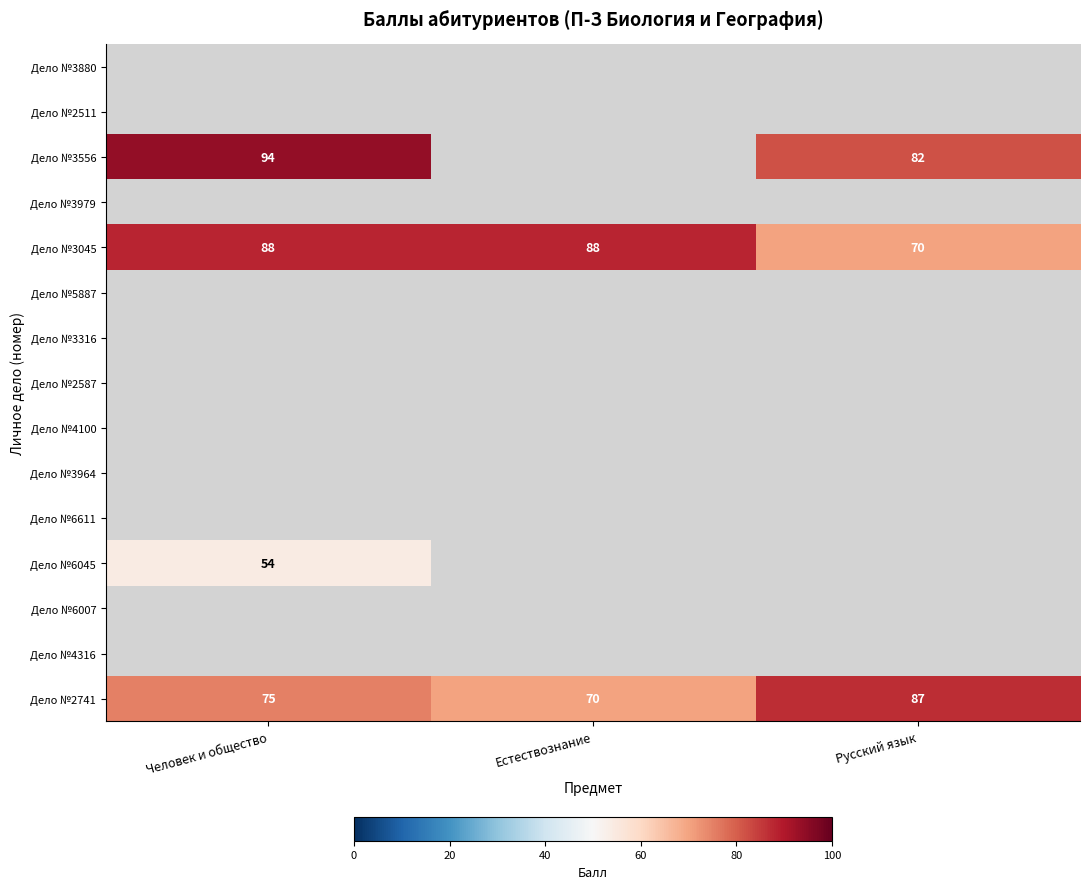

The value of Дело №2741 at Русский язык is 87. True or false?

True